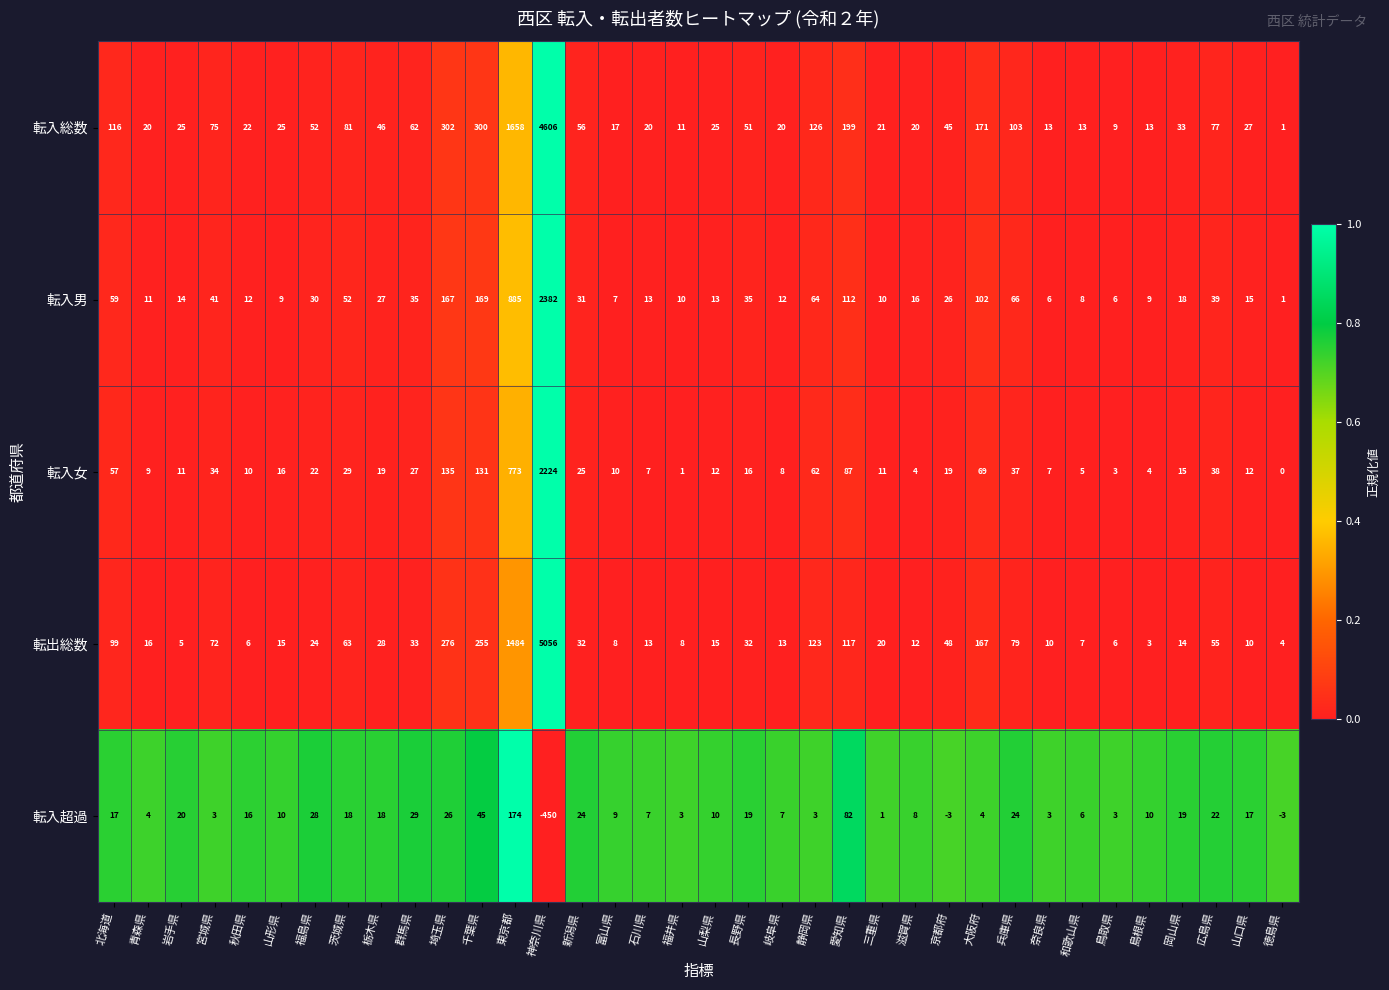

What is the approximate value of 転入男 at 茨城県, to the nearest 100?

100